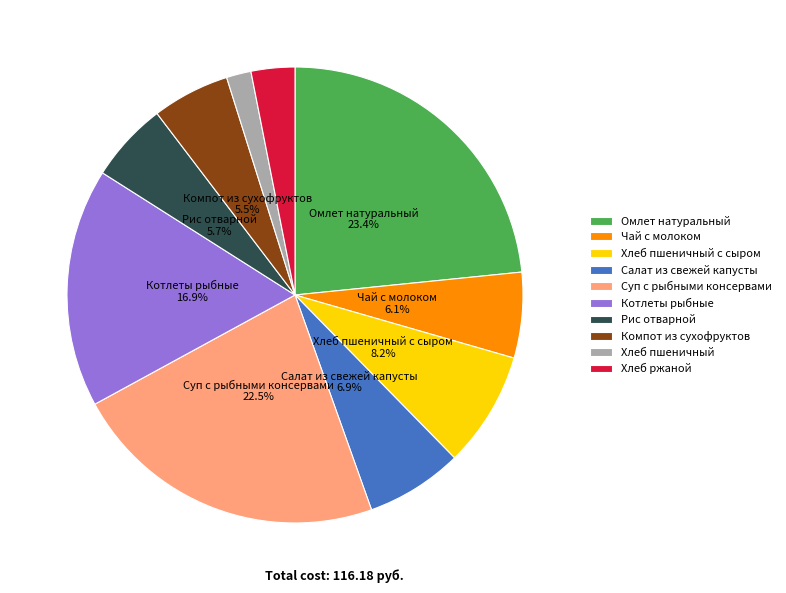

To the nearest percent, what percentage of the pie is Хлеб ржаной?

3%